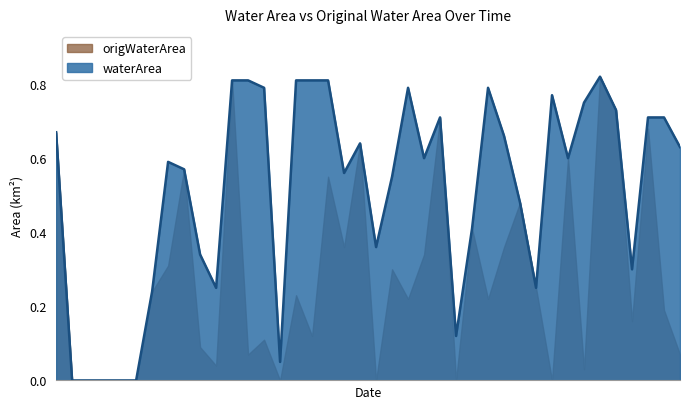

Reading right to left, transcribe all the data shown in this chart.

0.6	0.7	0.7	0.3	0.7	0.8	0.8	0.6	0.8	0.2	0.5	0.7	0.8	0.4	0.1	0.7	0.6	0.8	0.6	0.4	0.6	0.6	0.8	0.8	0.8	0.1	0.8	0.8	0.8	0.2	0.3	0.6	0.6	0.2	0.0	0.0	0.0	0.0	0.0	0.7